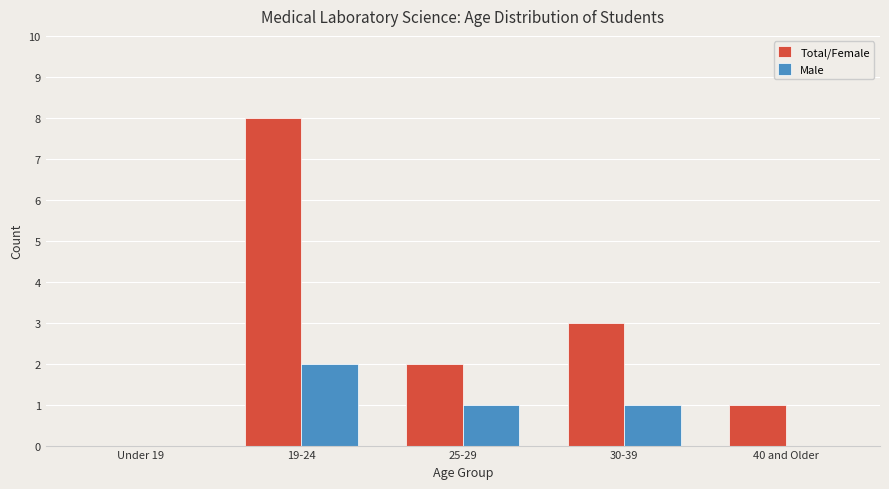

At which label does Male first exceed 1?

19-24